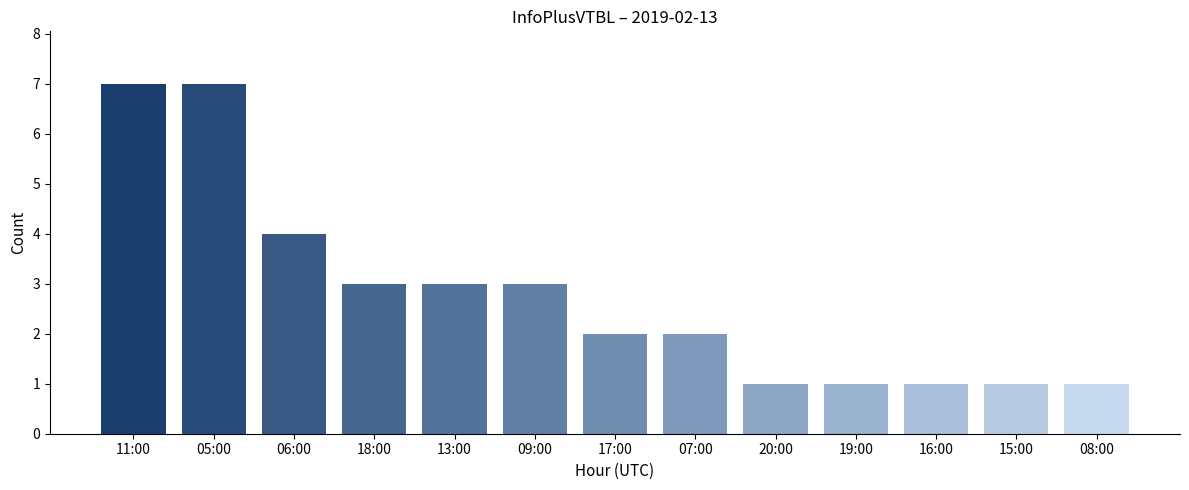

What is the maximum value shown in the chart?

7